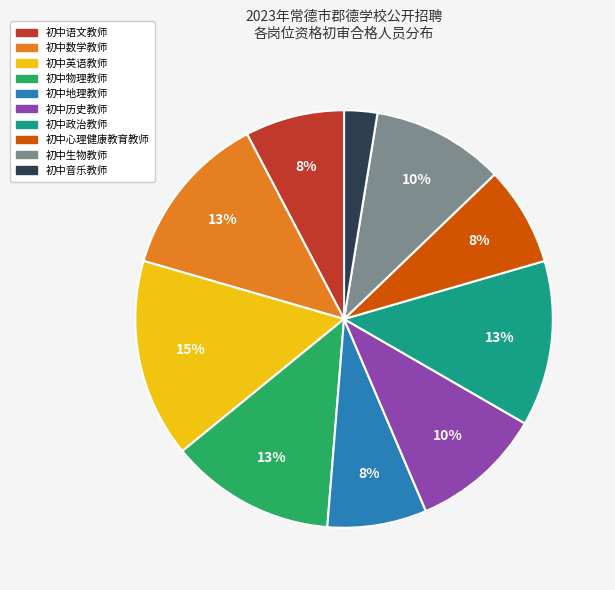

Count the number of slices in the pie.

10